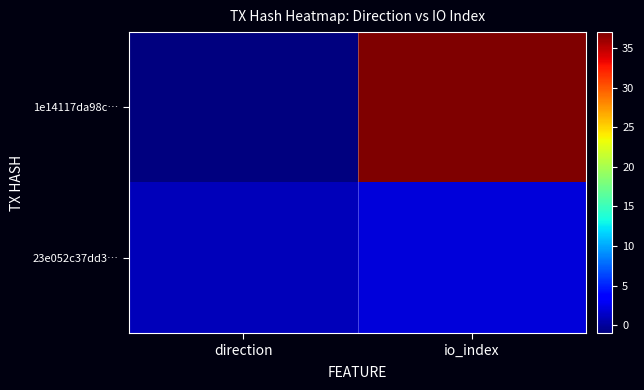

Reading left to right, list all the values displayed in this chart.

1e14117da98c…: direction=-1	io_index=37
23e052c37dd3…: direction=1	io_index=2